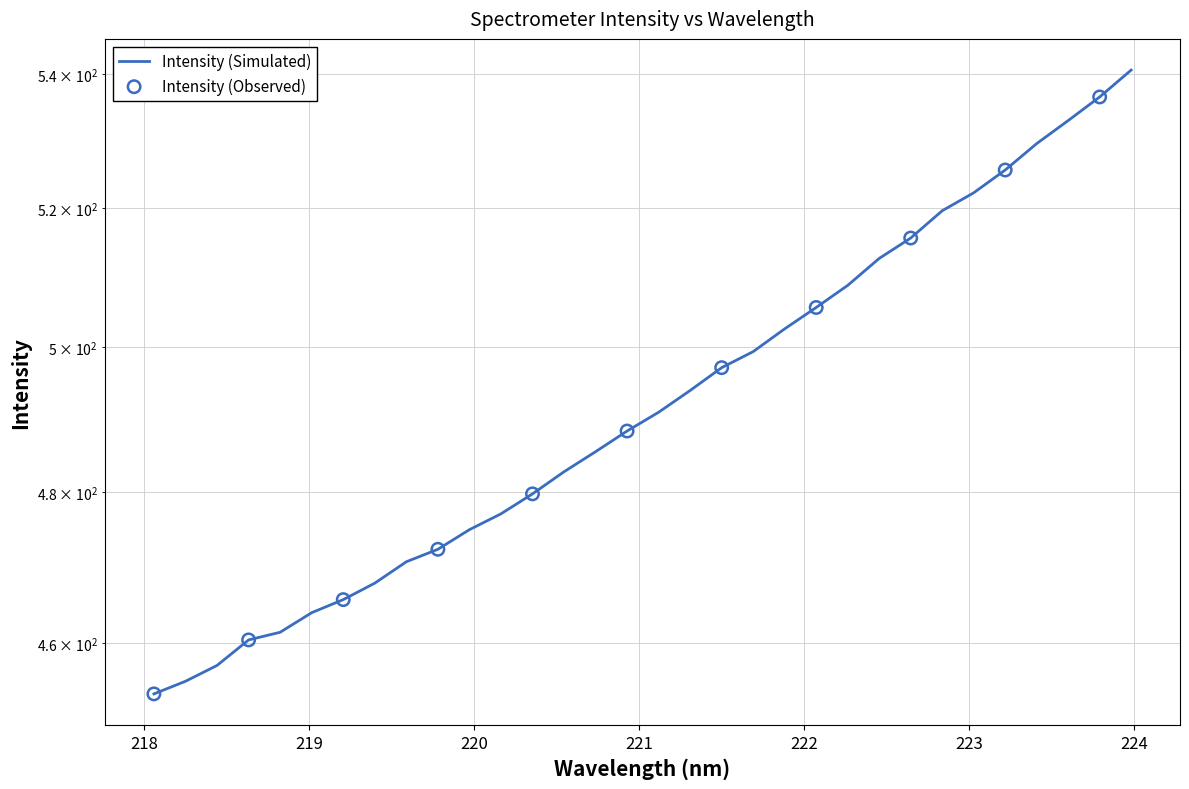

What is the change in value from 219.7801 to 221.6902?

+27.0